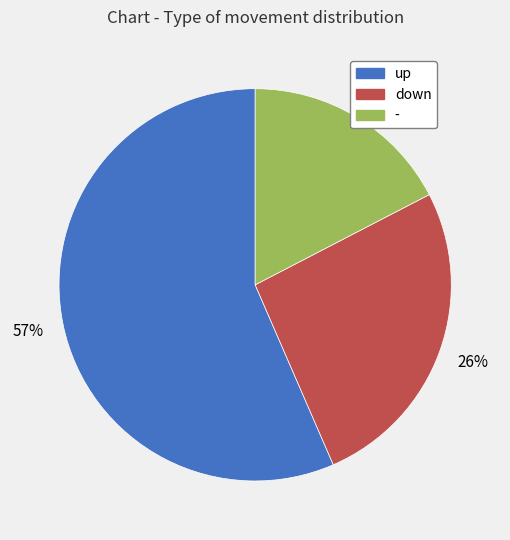

True or false: down accounts for 26% of the total.

True